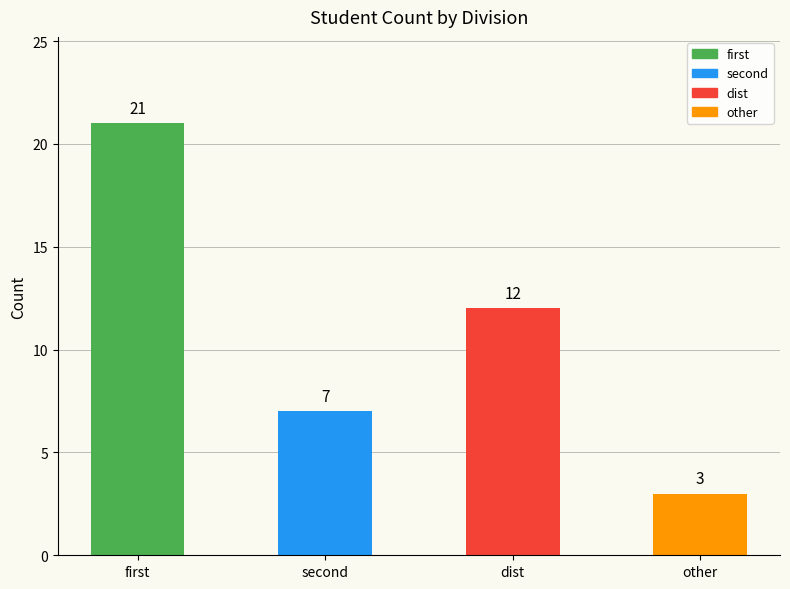

Rank the categories by value from highest to lowest.

first, dist, second, other